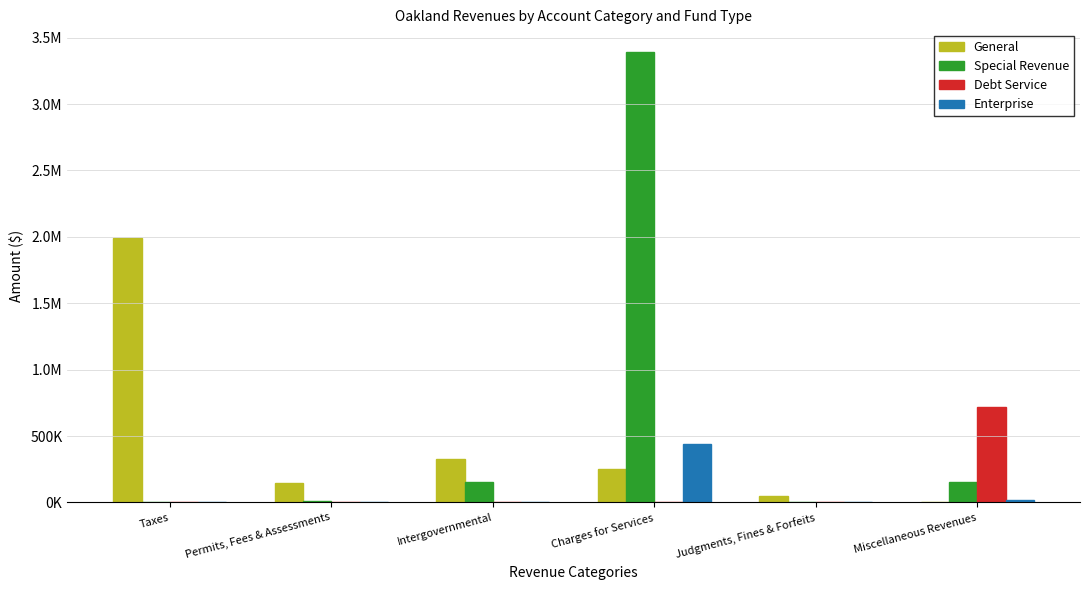

What are all the series names shown in the legend?

General, Special Revenue, Debt Service, Enterprise